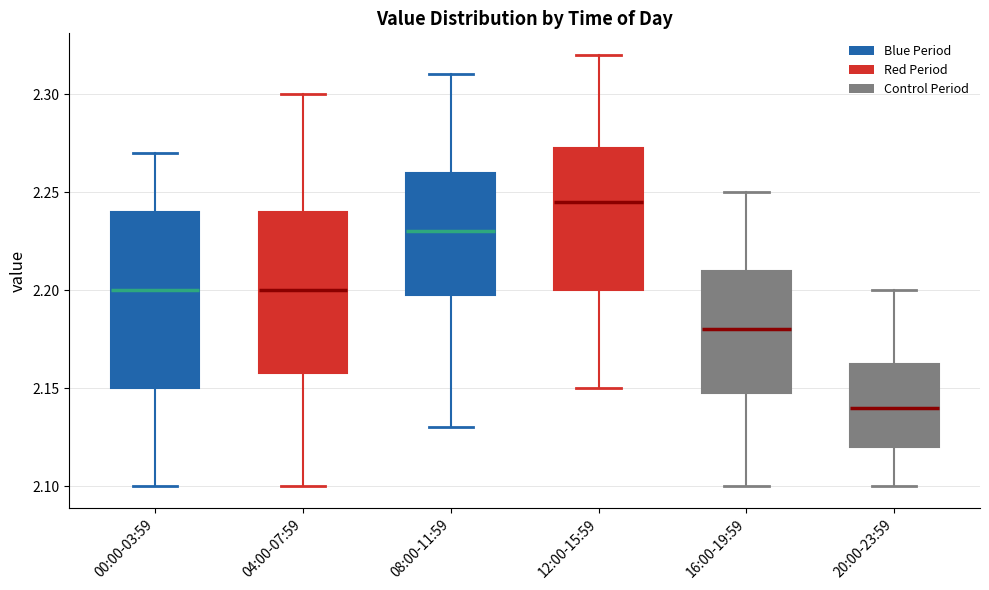

Which box has the highest median line?

12:00-15:59